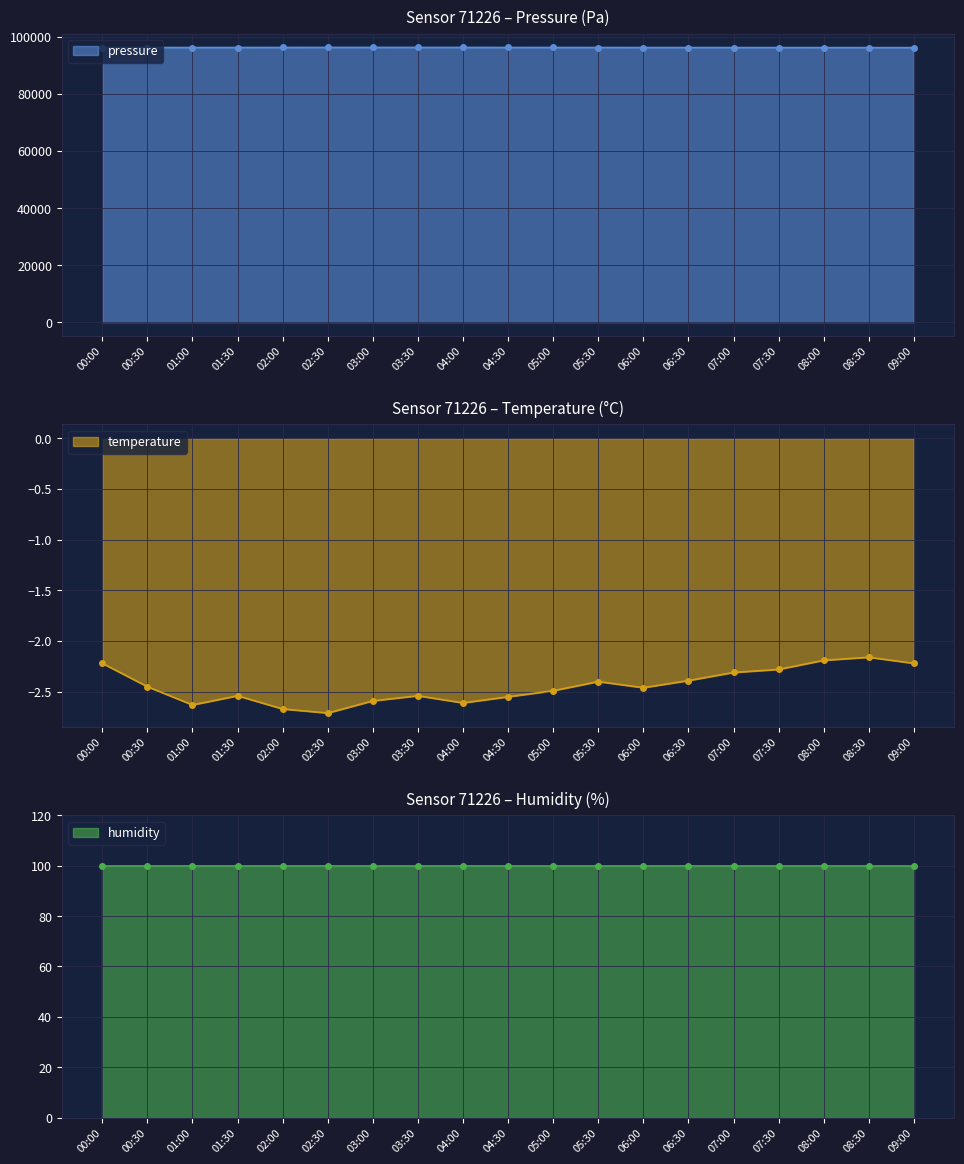

Which has a higher value, 07:00 or 05:30?

05:30